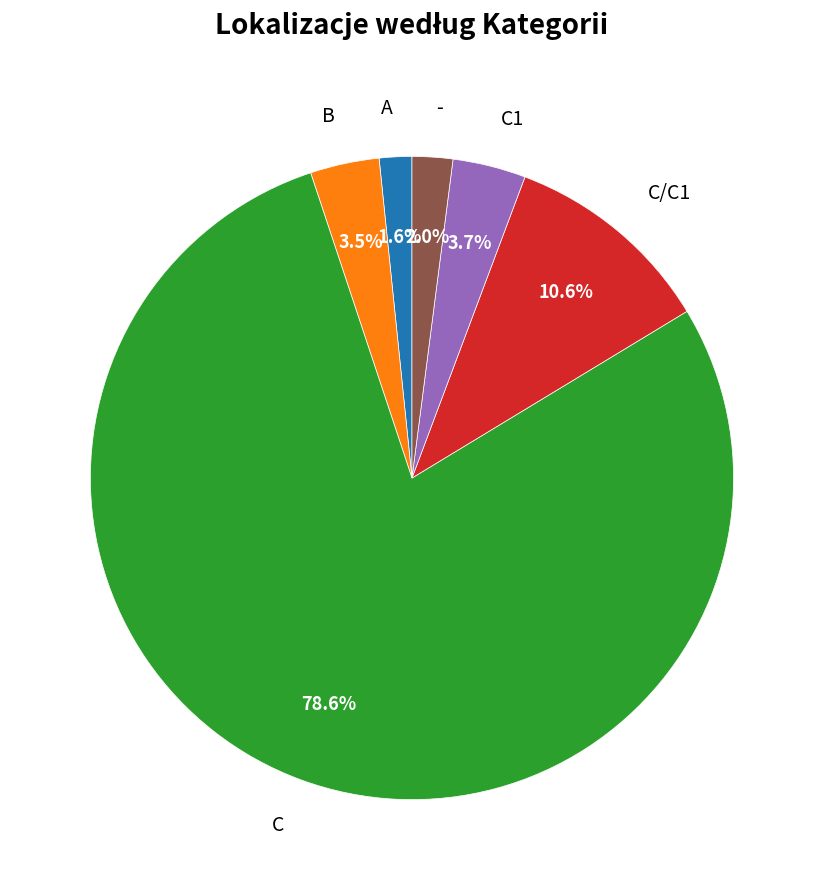

The C1 slice represents 4% of the pie. True or false?

True